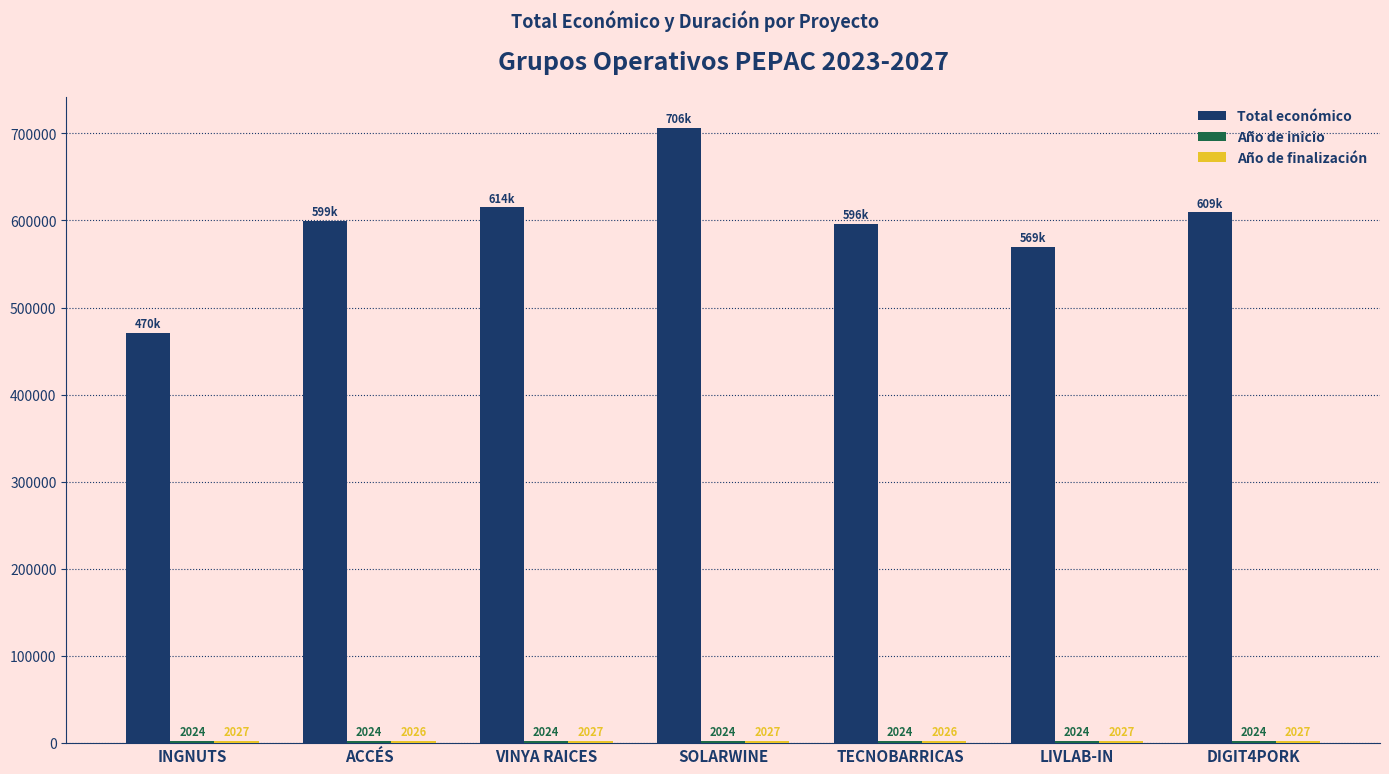

Which series has the largest total across all categories?

Total económico